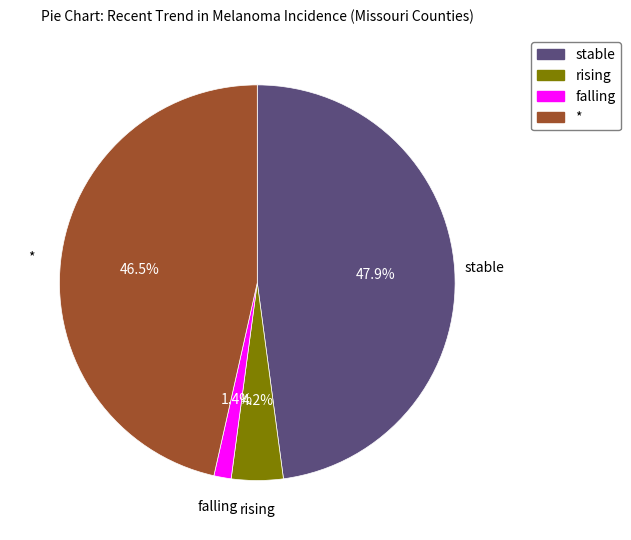

To the nearest percent, what portion does stable represent?

48%